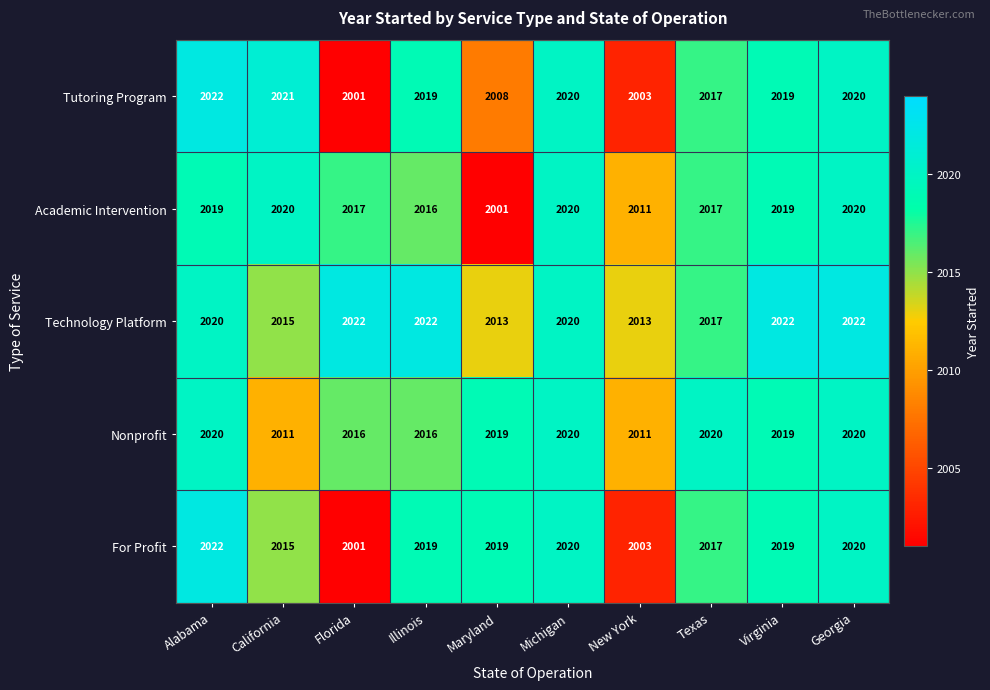

What is the difference between the second highest and second lowest values in the Tutoring Program series?

18